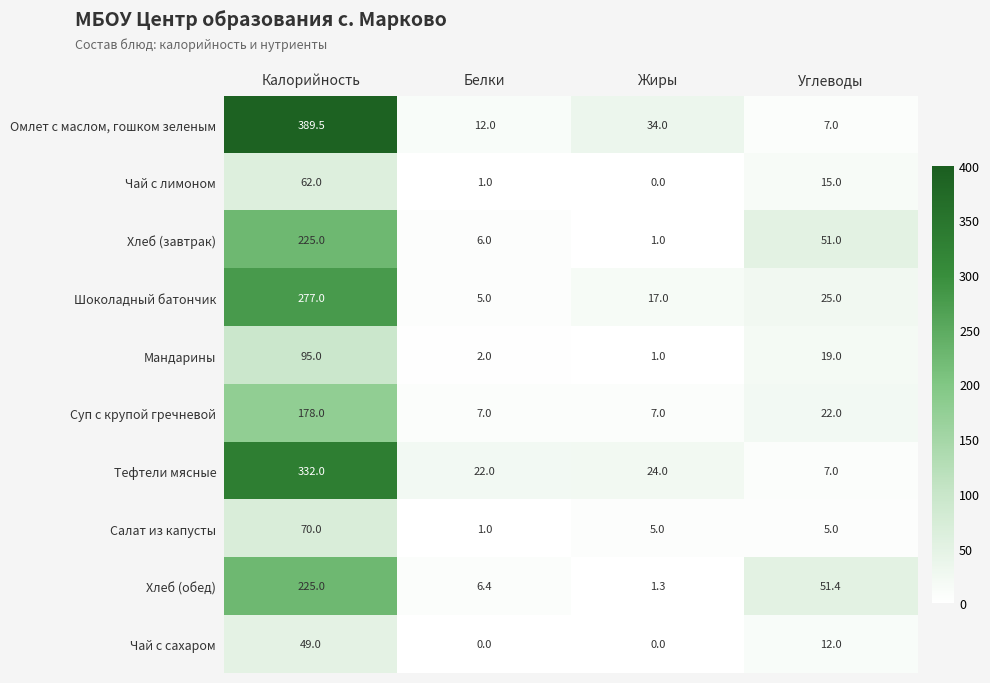

Which label corresponds to the largest value in the chart?

Калорийность